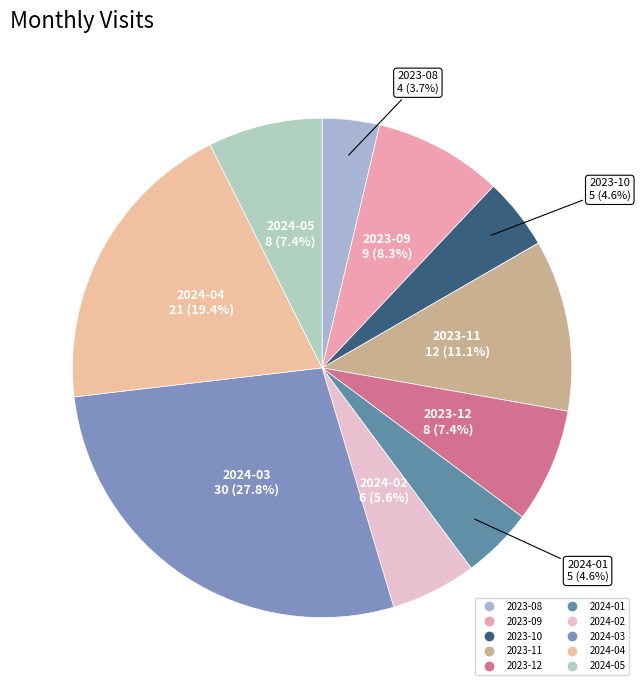

To the nearest percent, what is the average slice percentage?

10%